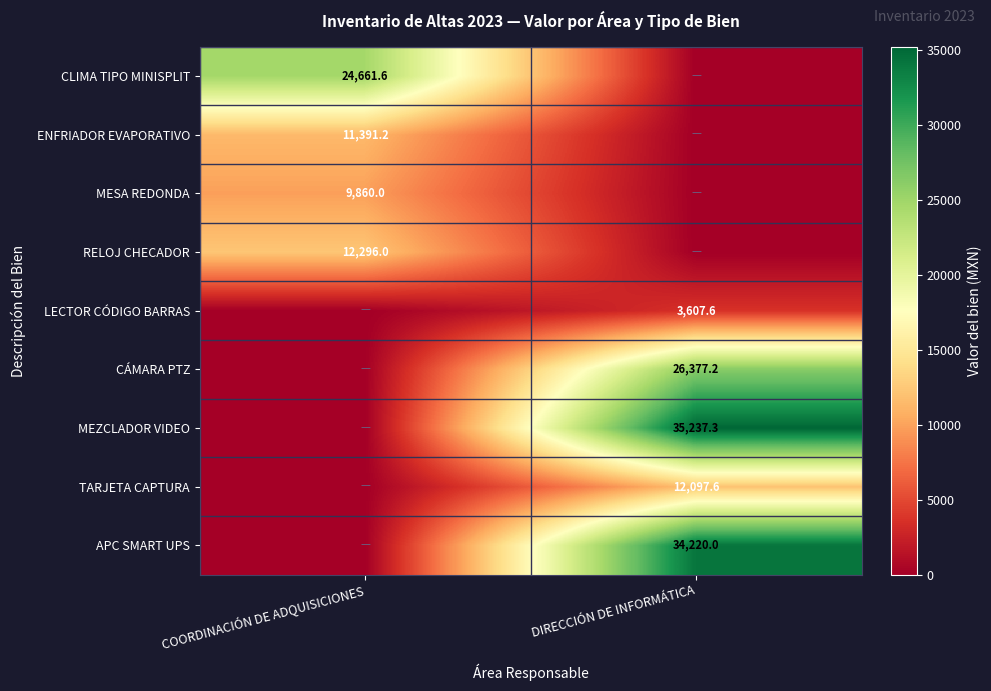

Is it true that MEZCLADOR VIDEO equals 51468.4 at DIRECCIÓN DE INFORMÁTICA?

False